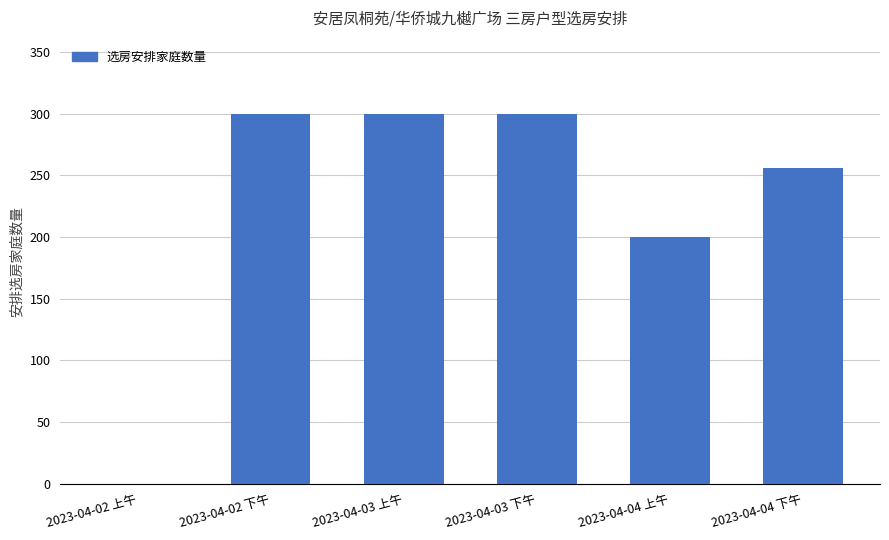

What is the sum of all values?

1356